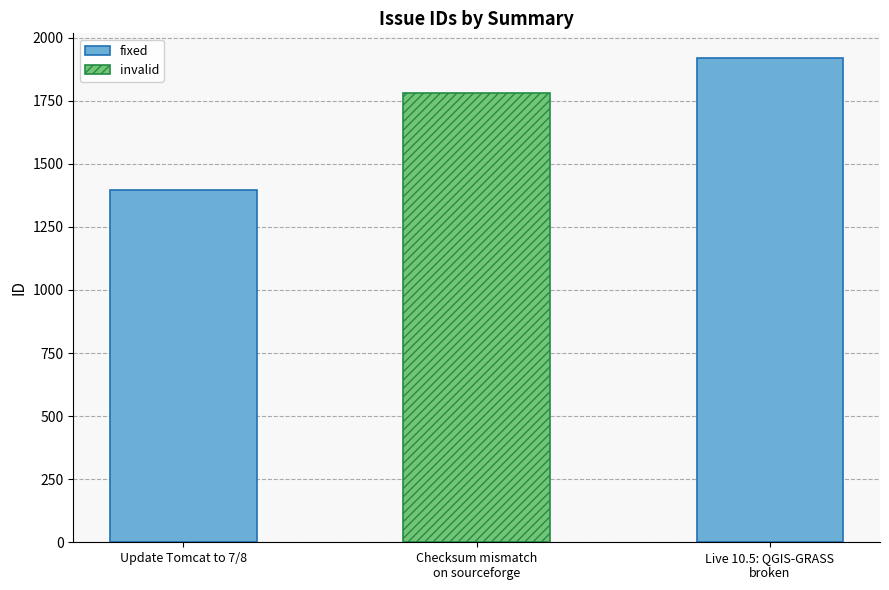

The chart shows a value of 828 at Update Tomcat to 7/8. True or false?

False